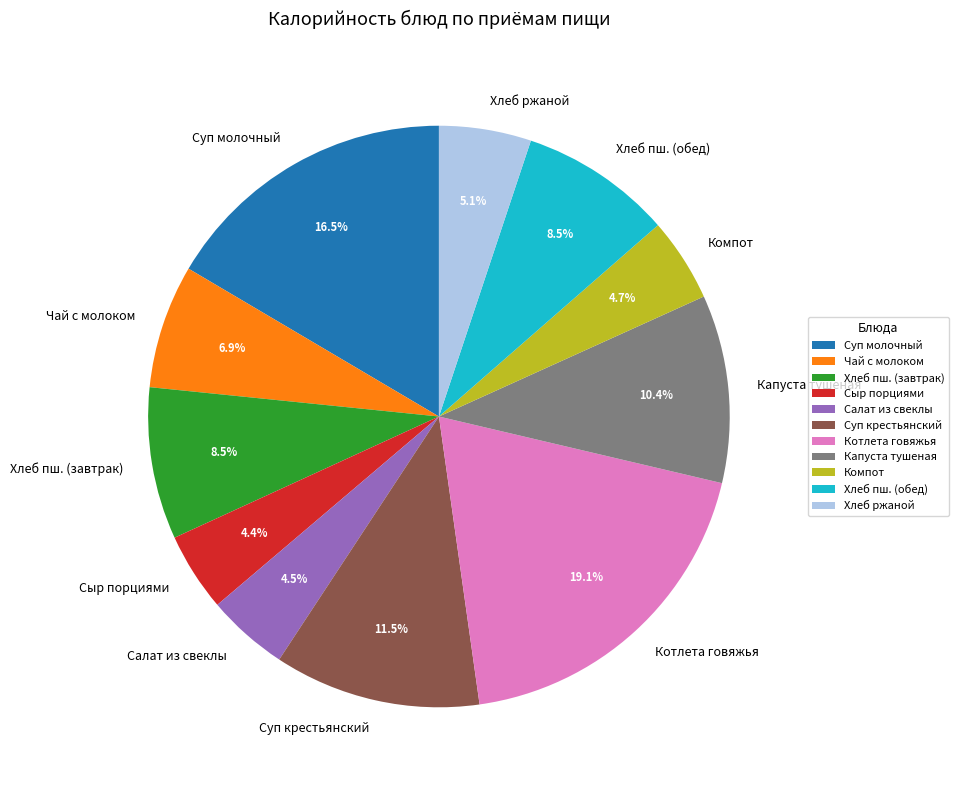

To the nearest percent, what is the average slice percentage?

9%